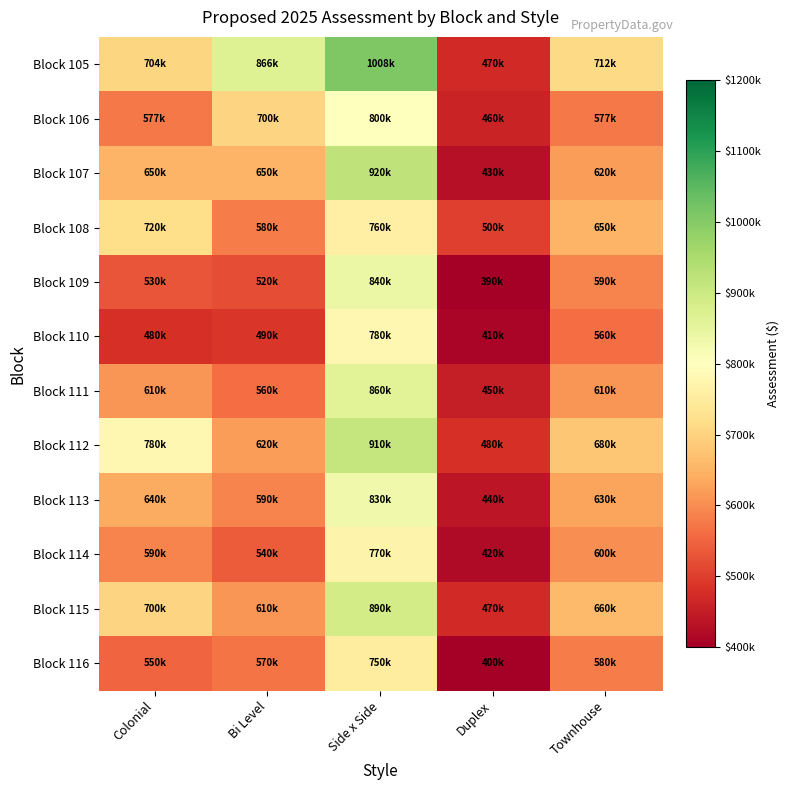

What is the total value across all series at Townhouse?

7470050.0